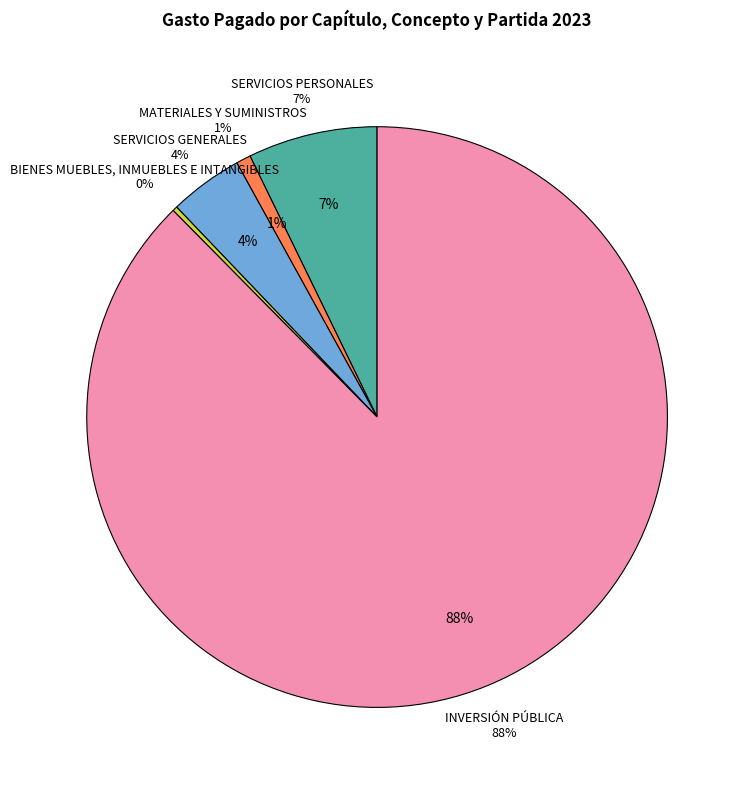

Is there any slice that represents more than half of the pie?

Yes